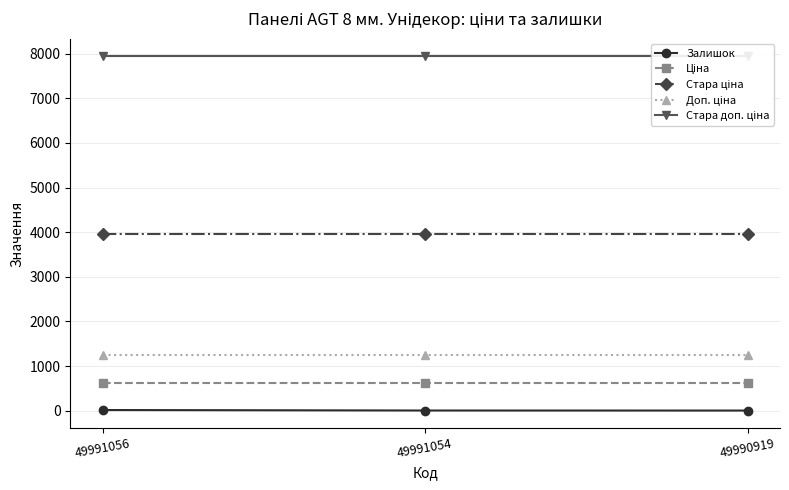

What is the greatest value displayed?

7940.0